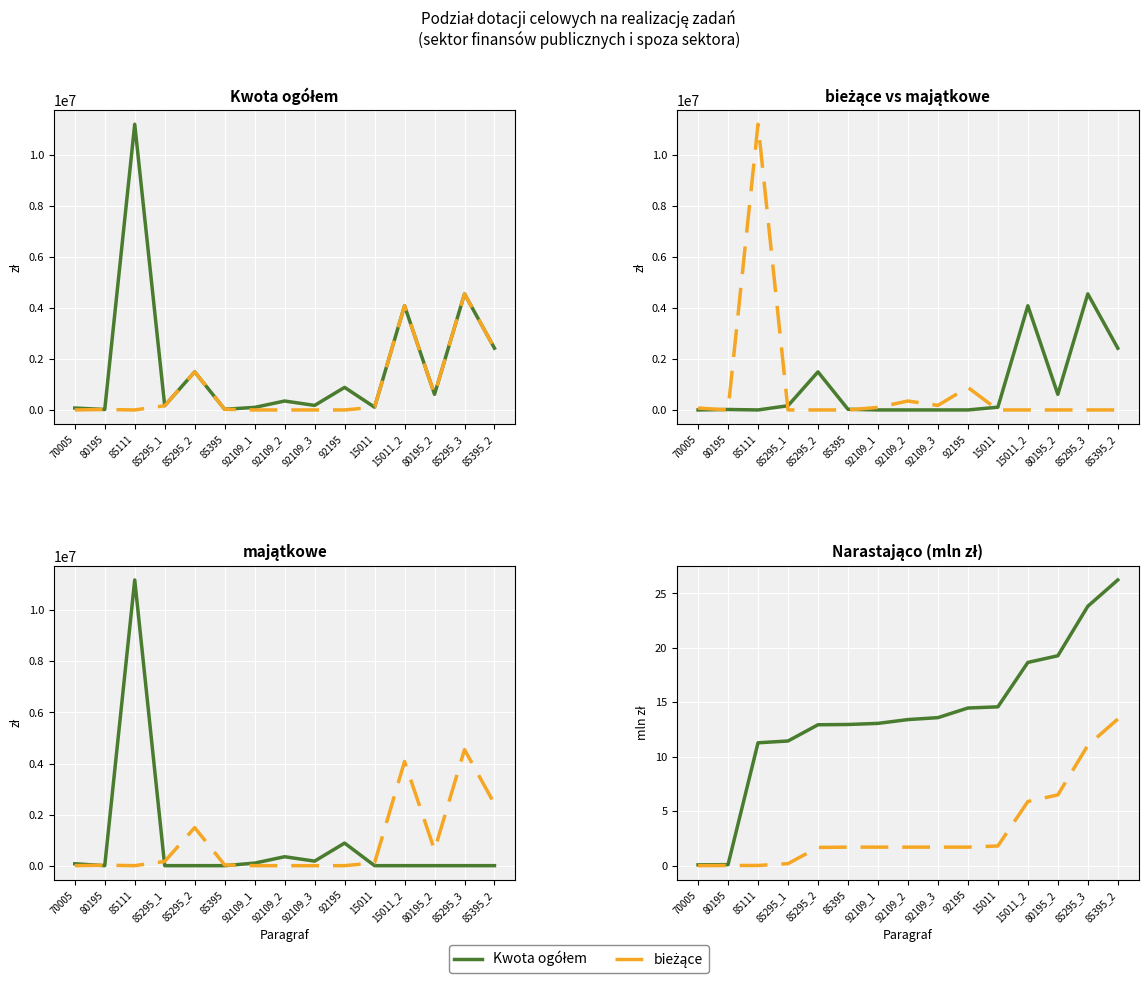

What is the label of the 3rd point from the right?

80195_2